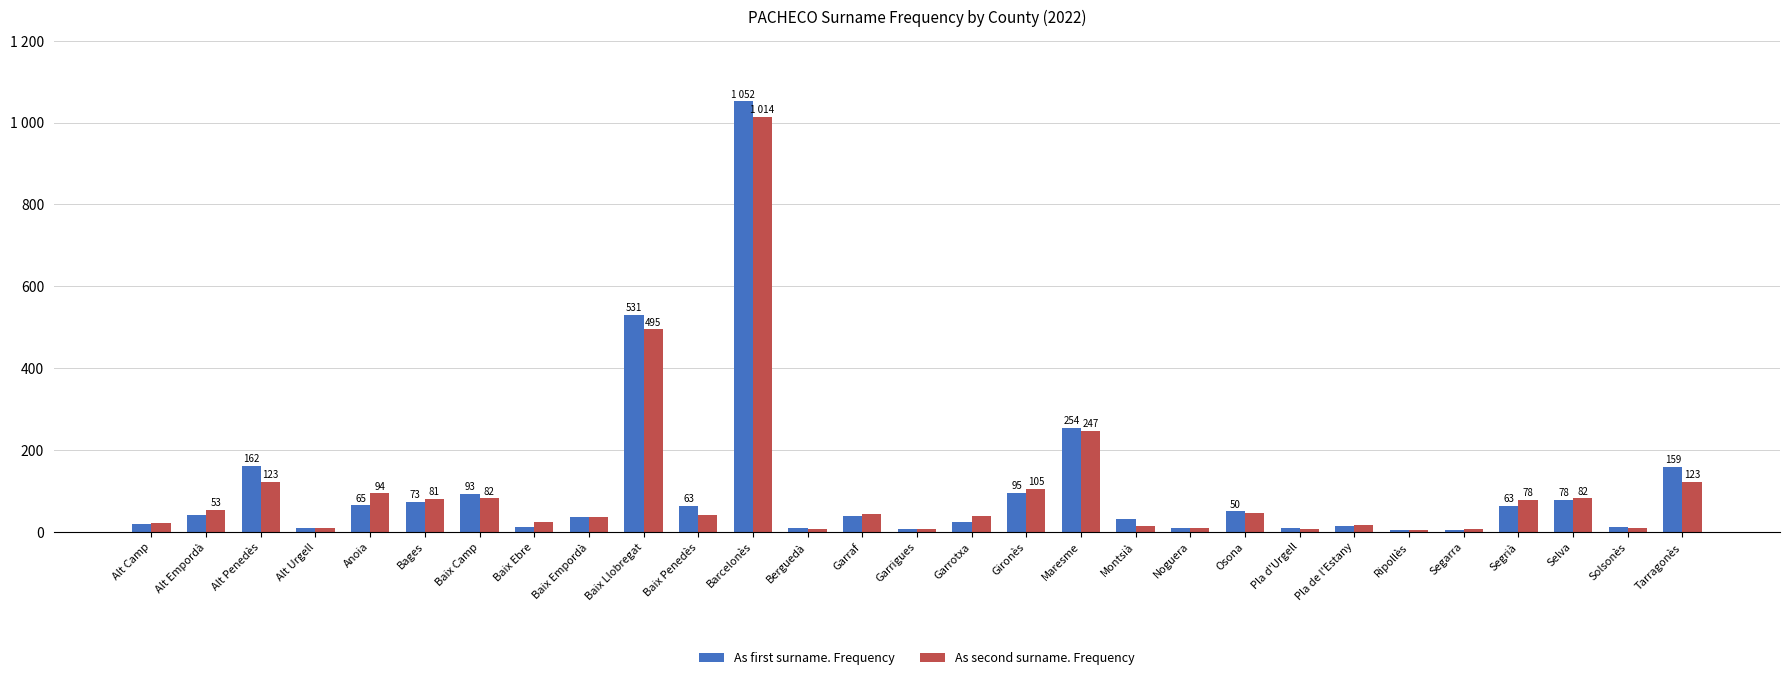

What is the label of the 24th bar from the right?

Bages